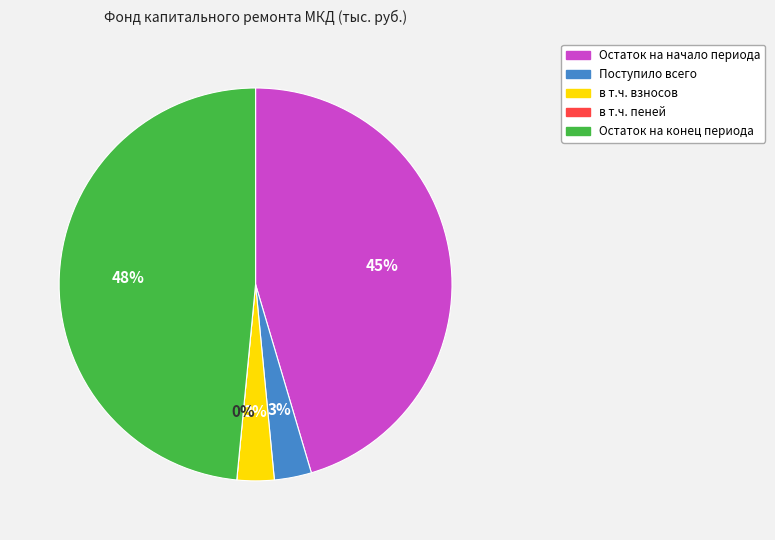

The Поступило всего slice represents 13% of the pie. True or false?

False